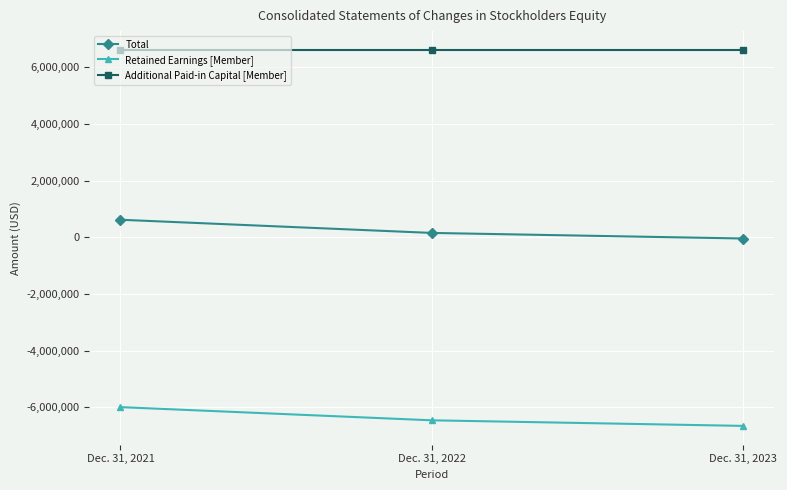

Is it true that Retained Earnings [Member] equals -3553598 at Dec. 31, 2021?

False